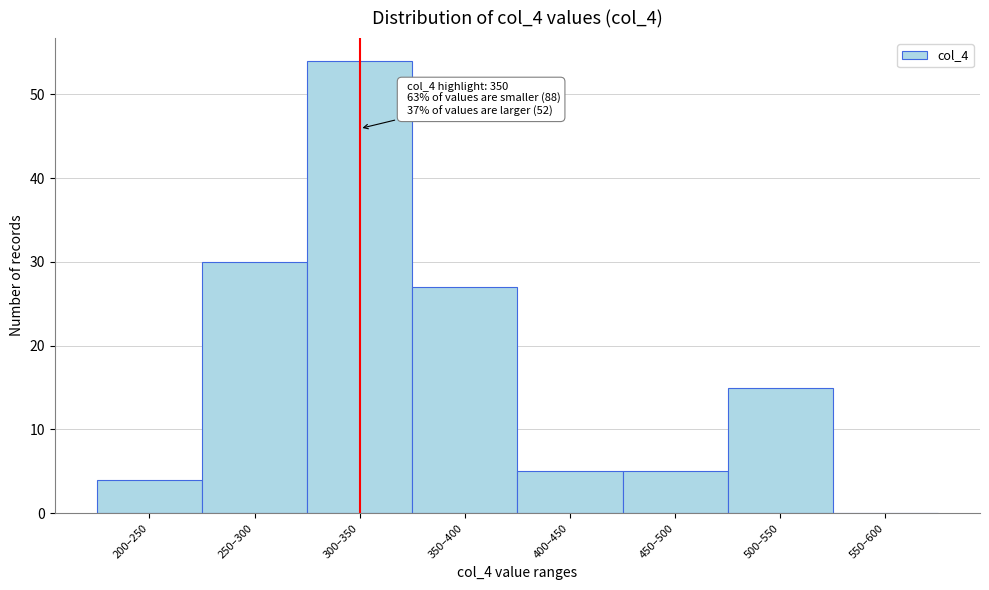

Reading left to right, extract all data points from this chart.

200–250=4	250–300=30	300–350=54	350–400=27	400–450=5	450–500=5	500–550=15	550–600=0